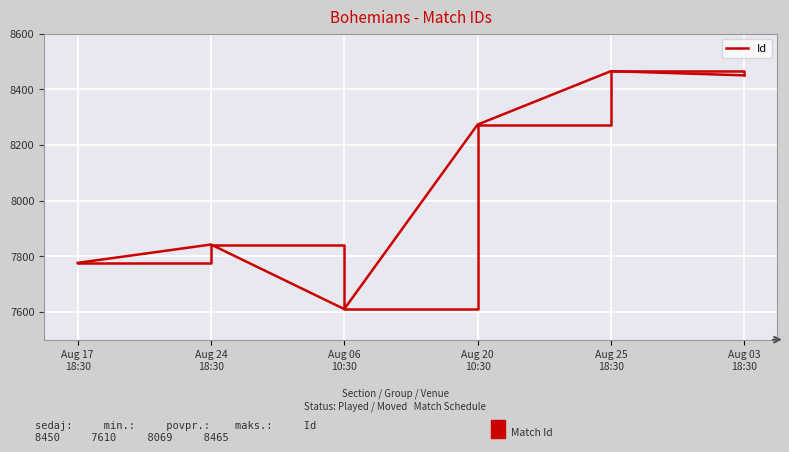

Rank the categories by value from highest to lowest.

Aug 25
18:30, Aug 03
18:30, Aug 20
10:30, Aug 24
18:30, Aug 17
18:30, Aug 06
10:30